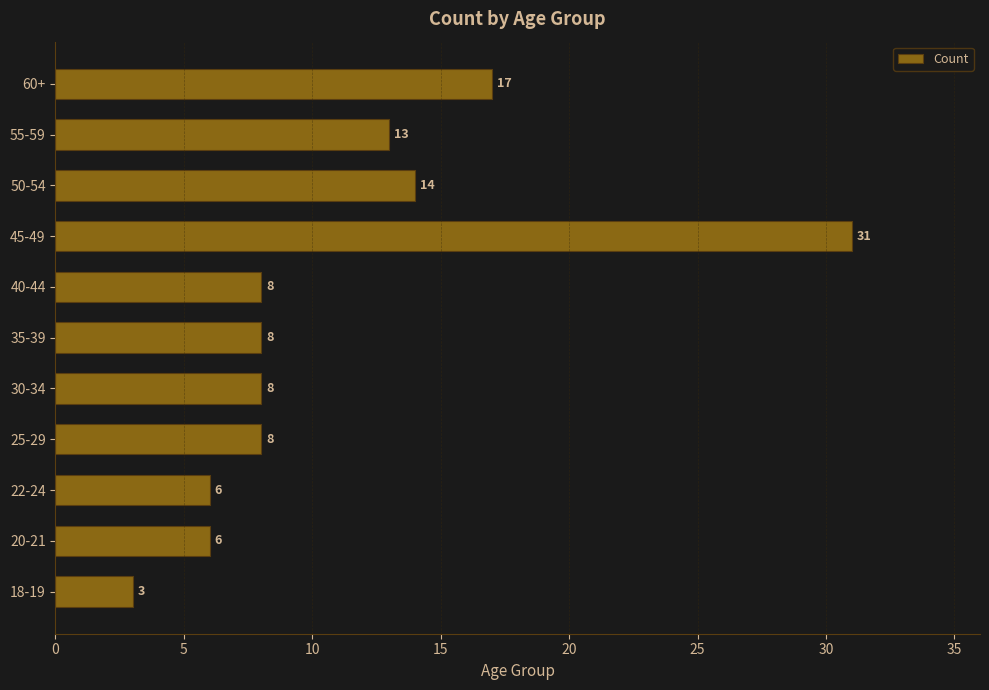

What is the ratio of the value at 45-49 to the value at 30-34?

3.9